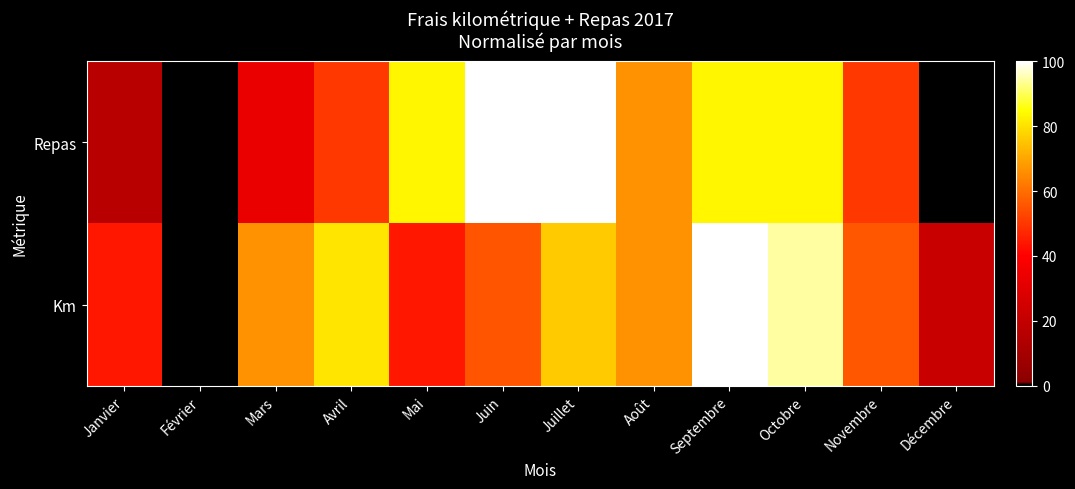

List the series in order of their overall mean, lowest first.

Repas, Km